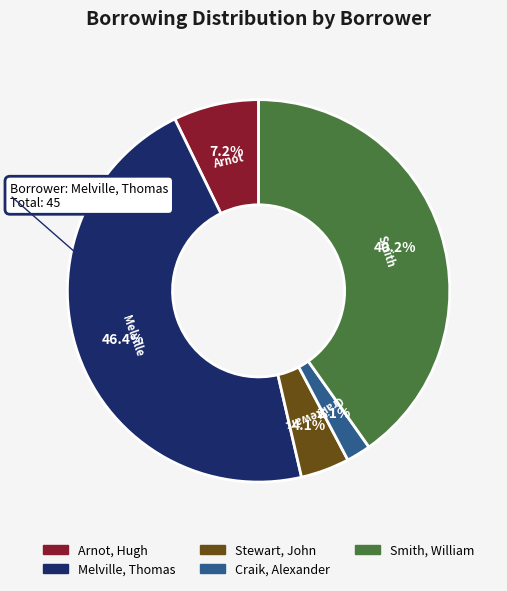

Between Stewart, John and Melville, Thomas, which is larger?

Melville, Thomas